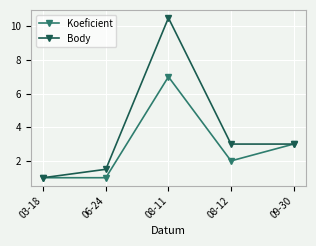

At which category does the chart reach its peak across all series?

08-11